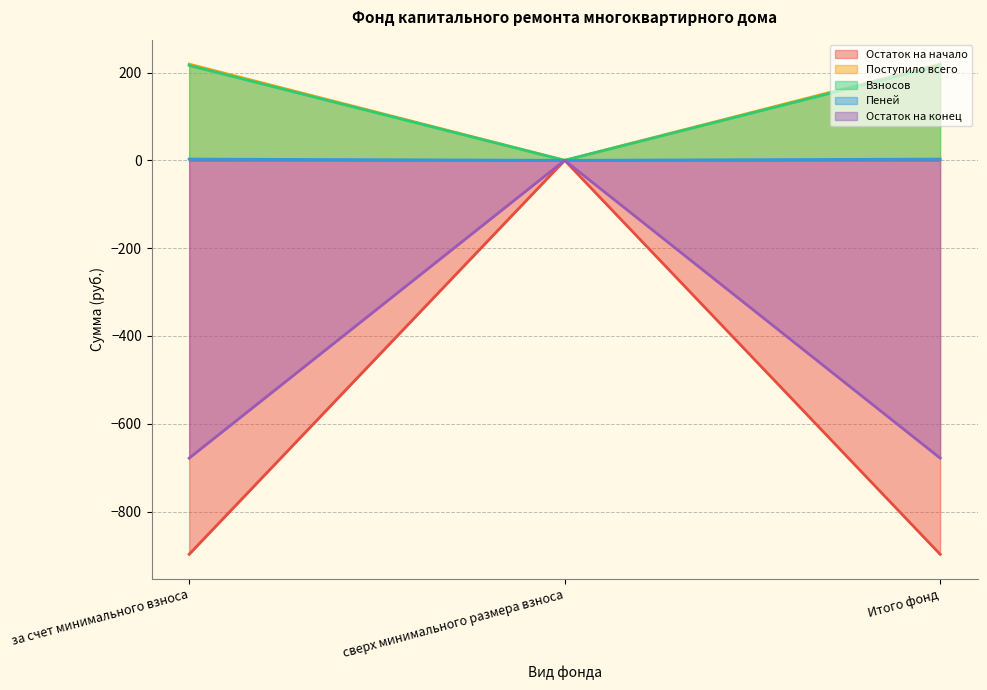

What is the approximate value of Остаток на конец at за счет минимального взноса?

-678.3